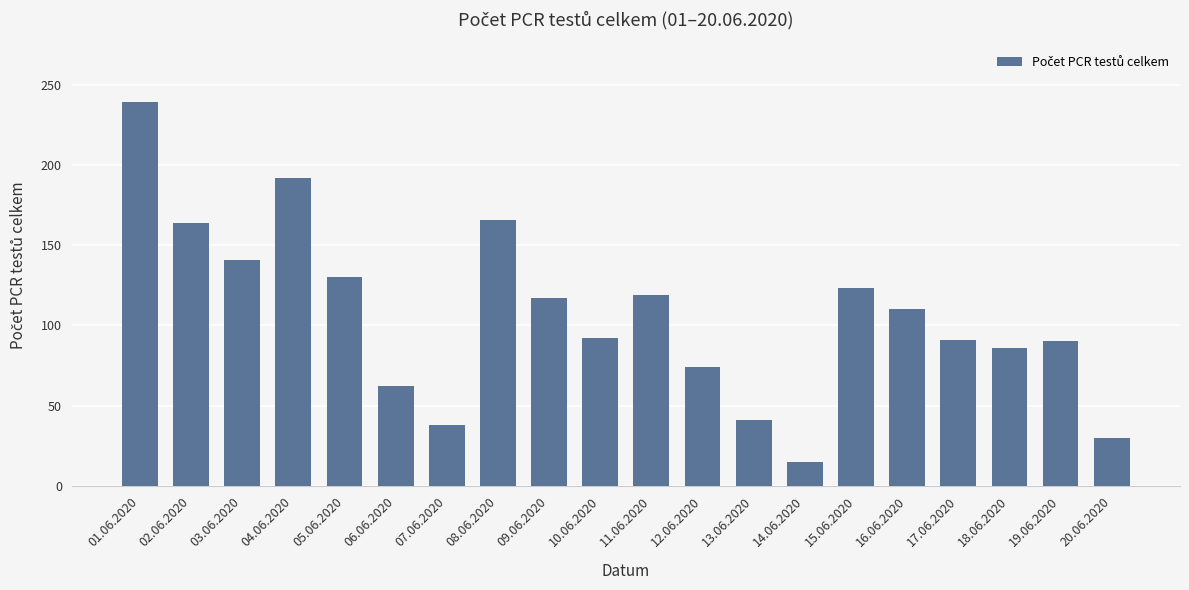

What is the difference between the maximum and second lowest values?

209